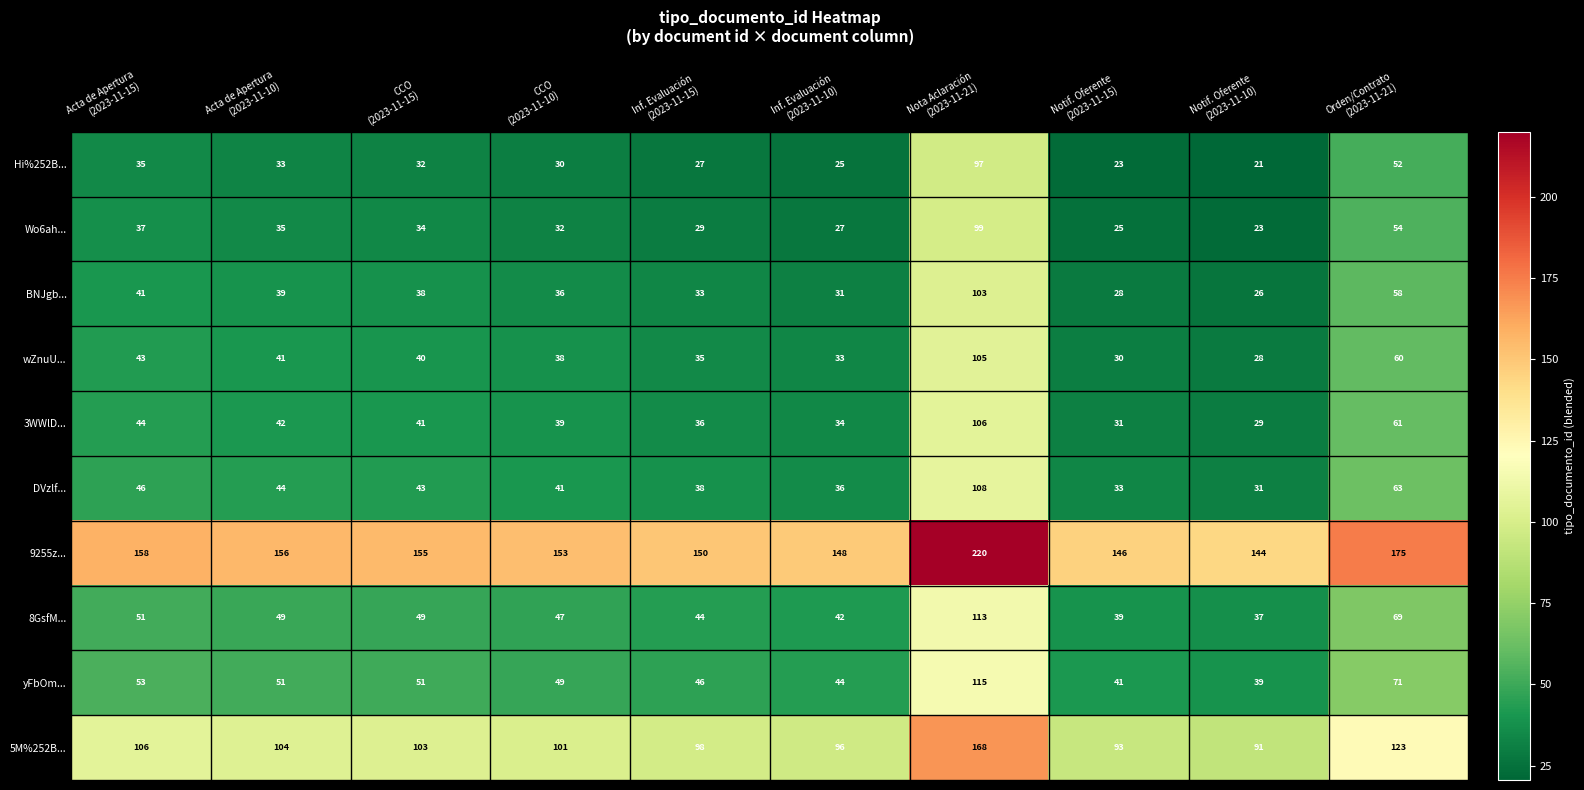

How many data points does each series have?

10